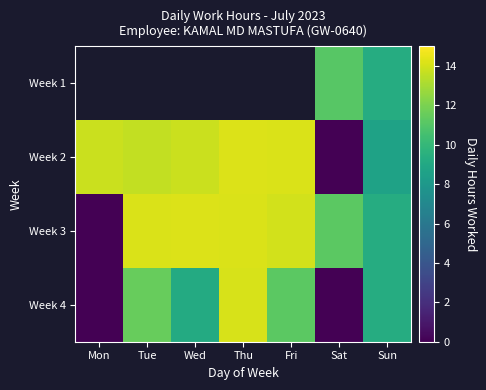

True or false: Week 2 has a value of 22.6 at Tue.

False